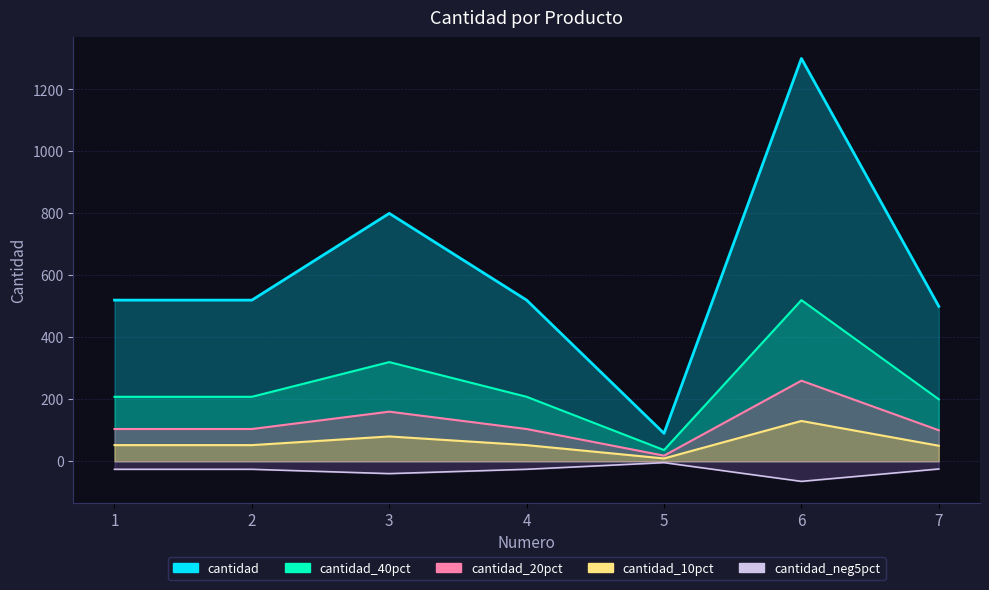

Reading left to right, transcribe all the data shown in this chart.

cantidad: 1=520.0	2=520.0	3=800.0	4=520.0	5=90.0	6=1300.0	7=500.0
cantidad_40pct: 1=208.0	2=208.0	3=320.0	4=208.0	5=36.0	6=520.0	7=200.0
cantidad_20pct: 1=104.0	2=104.0	3=160.0	4=104.0	5=18.0	6=260.0	7=100.0
cantidad_10pct: 1=52.0	2=52.0	3=80.0	4=52.0	5=9.0	6=130.0	7=50.0
cantidad_neg5pct: 1=-26.0	2=-26.0	3=-40.0	4=-26.0	5=-4.5	6=-65.0	7=-25.0